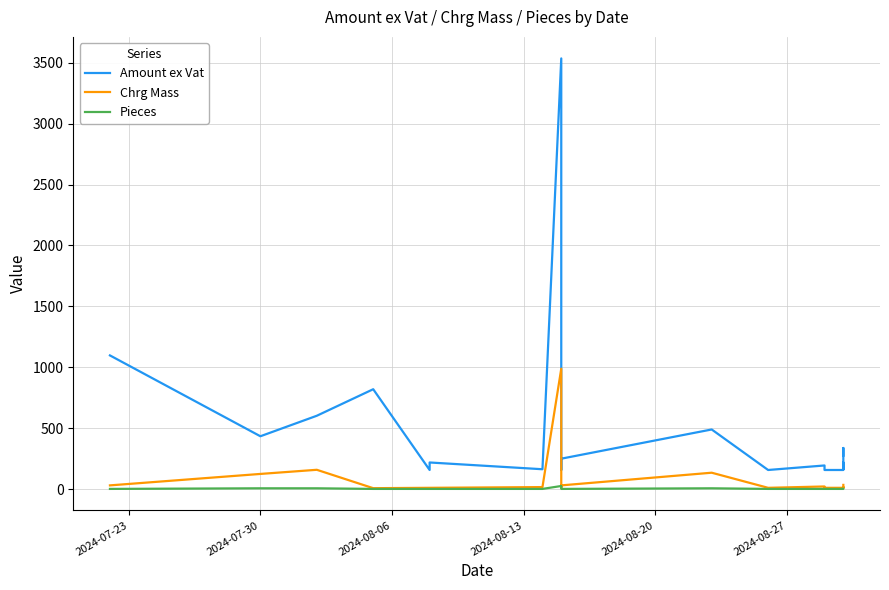

What position from the left is 2024-07-23?

1